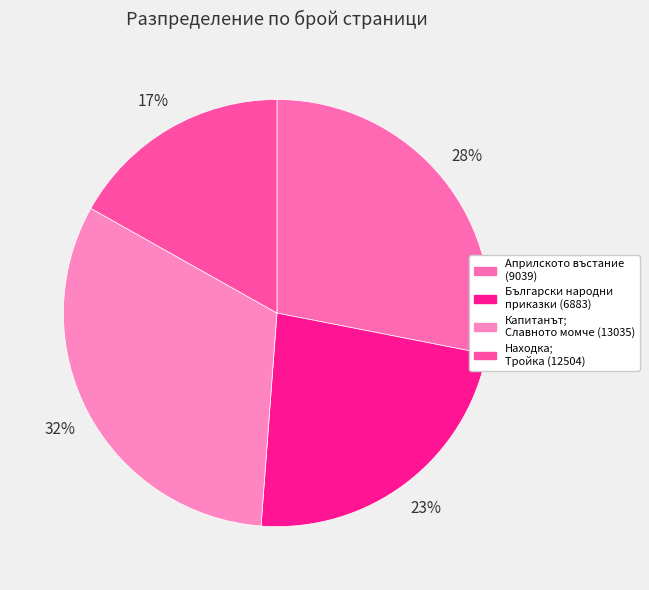

How many slices are in this pie chart?

4